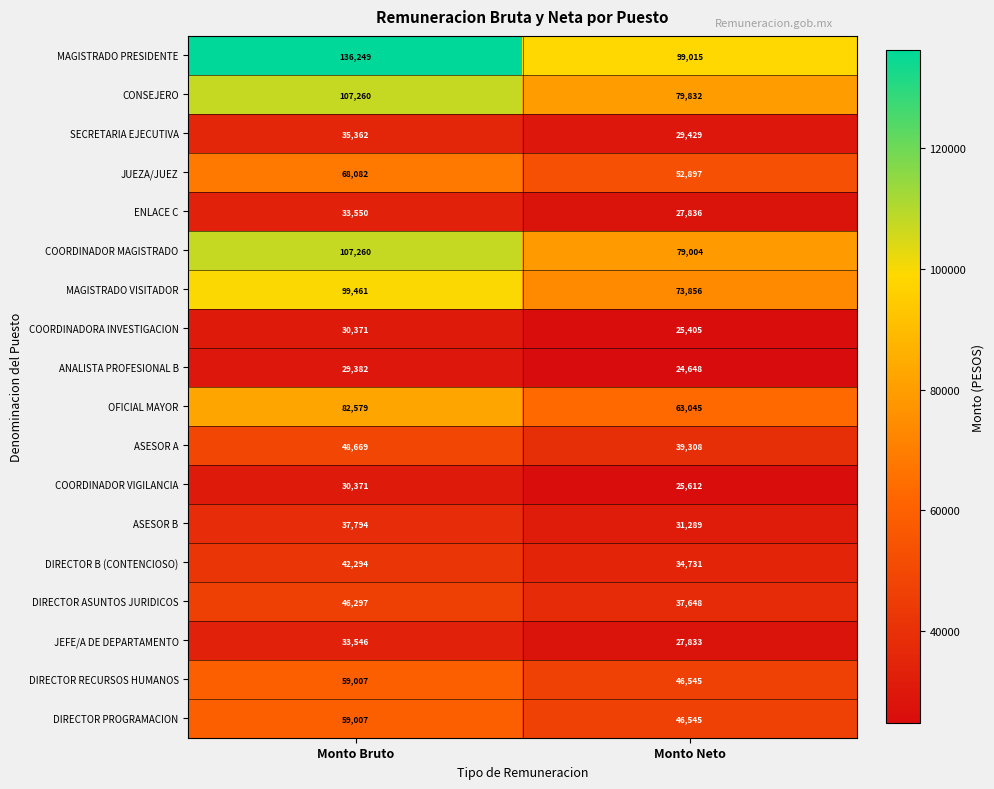

The ANALISTA PROFESIONAL B series shows 13026 at Monto Neto. True or false?

False